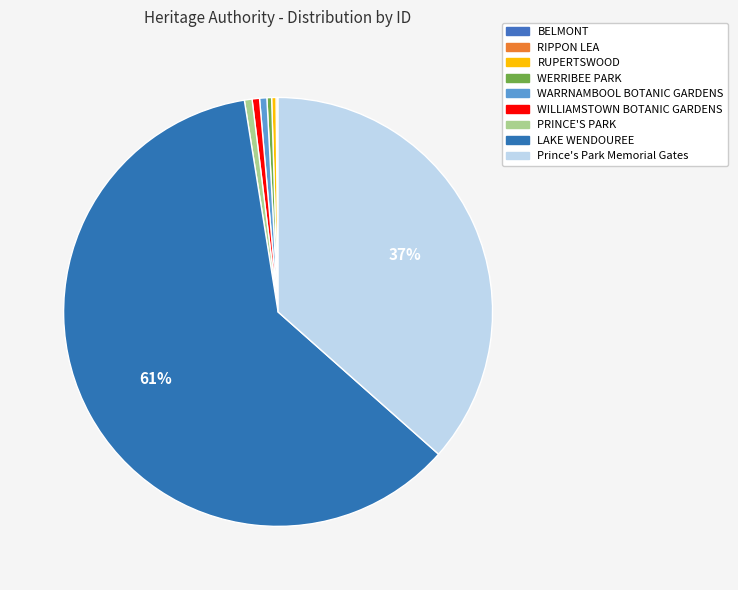

Is PRINCE'S PARK the majority of the pie?

No